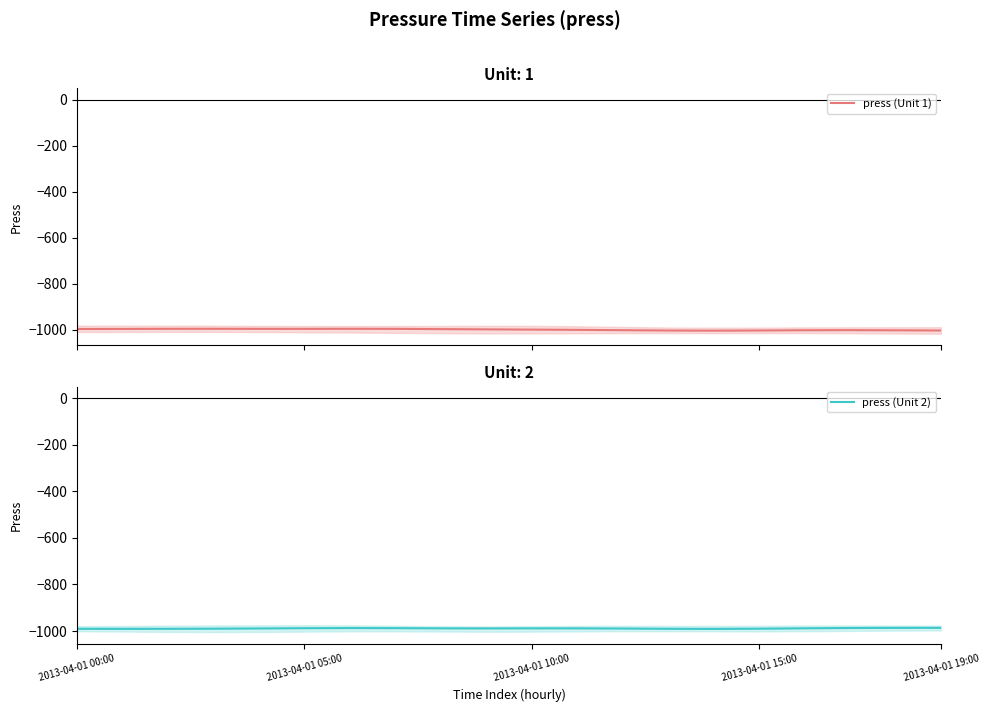

What is the label of the 6th point from the right?

14